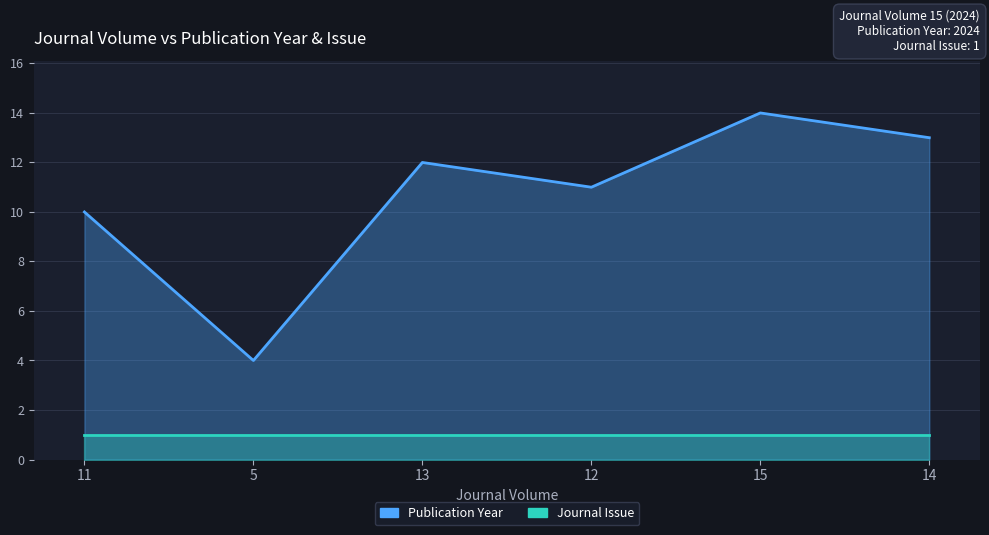

Reading left to right, what are all the values shown in this chart?

10	4	12	11	14	13